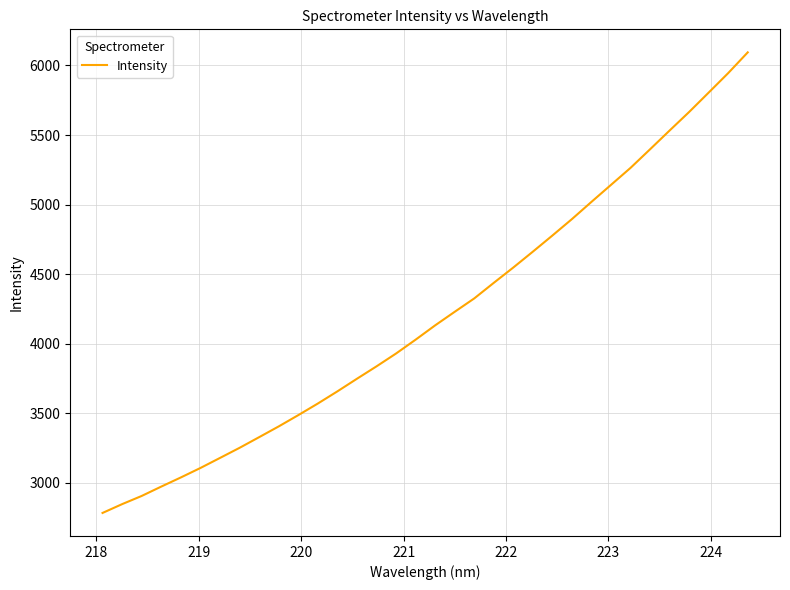

What is the smallest value displayed?

2784.4